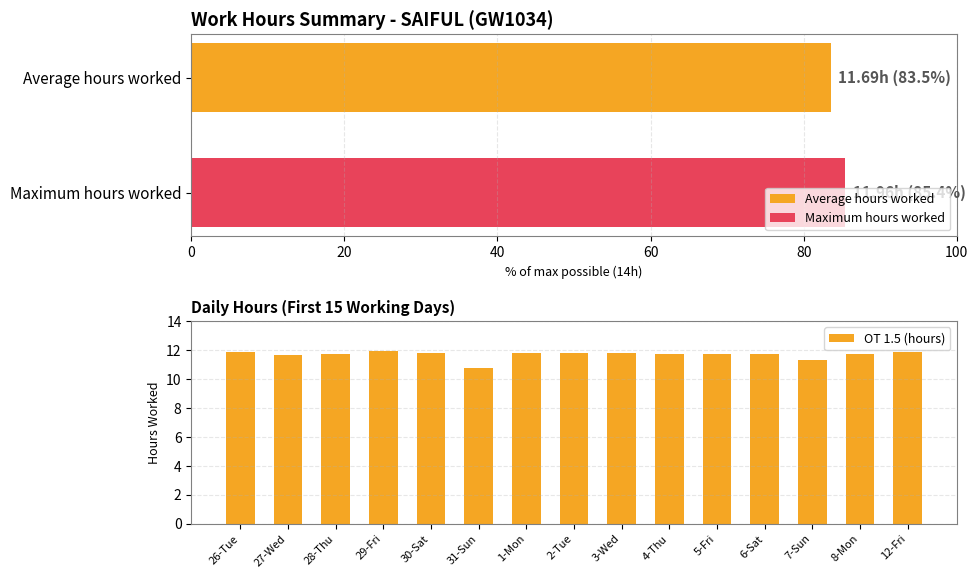

Is it true that OT 1.5 (hours) equals 7.9 at 26-Tue?

False